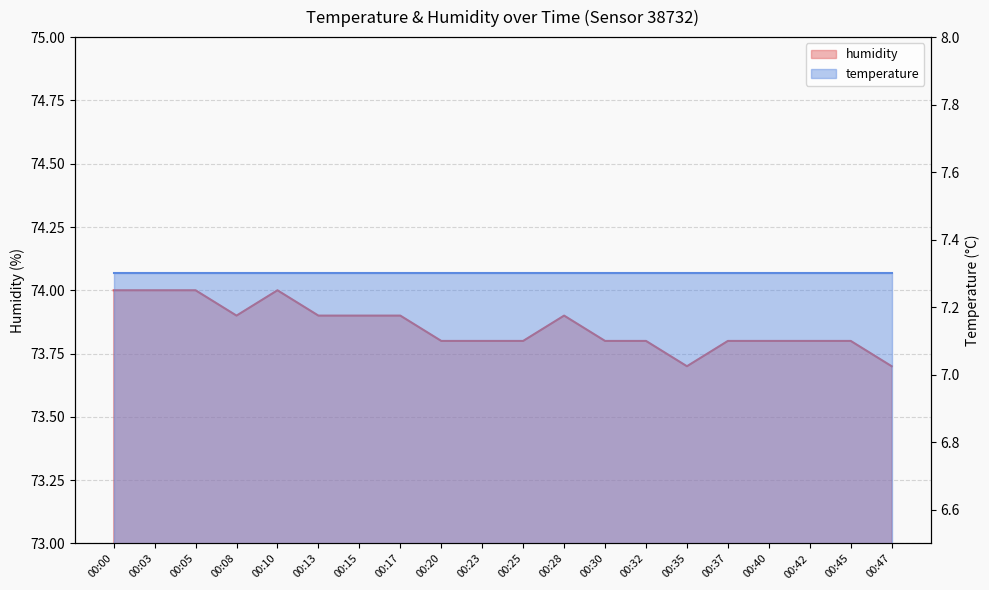

Where is the first local maximum?

00:10